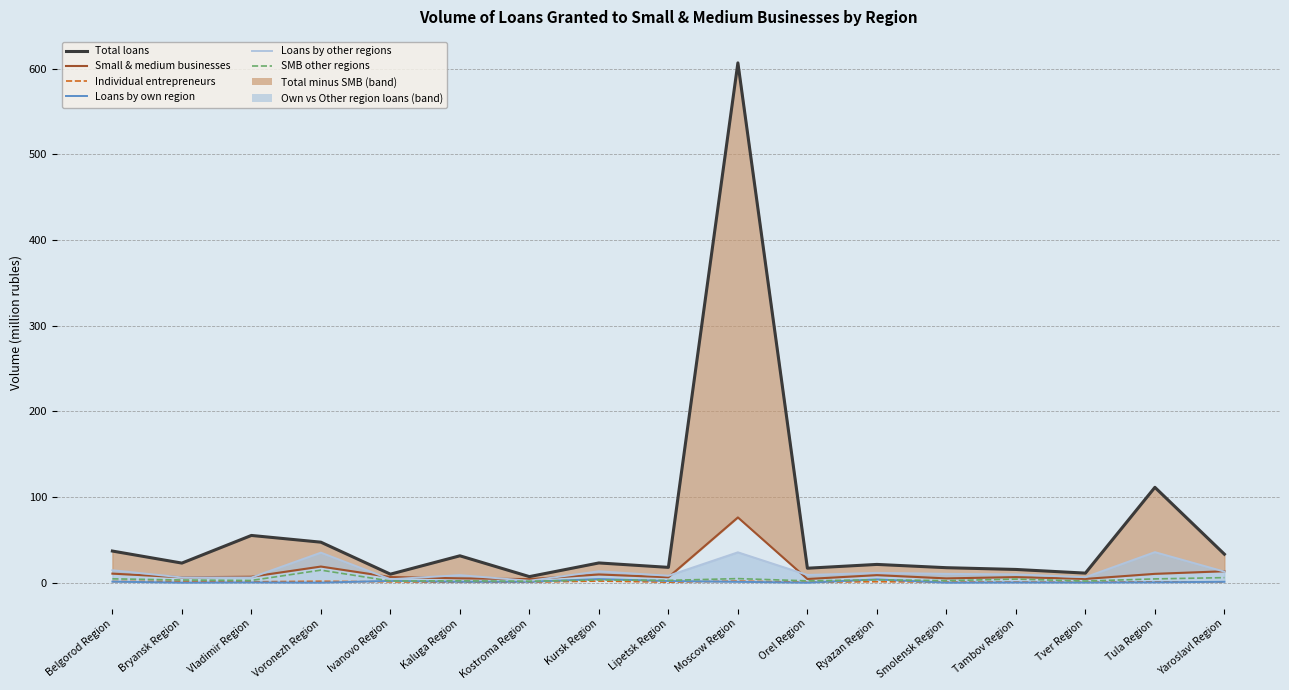

Reading right to left, extract all data points from this chart.

Total loans: Yaroslavl Region=33.2	Tula Region=111.3	Tver Region=11.1	Tambov Region=15.4	Smolensk Region=17.4	Ryazan Region=21.3	Orel Region=16.8	Moscow Region=606.8	Lipetsk Region=17.8	Kursk Region=23.0	Kostroma Region=7.0	Kaluga Region=31.3	Ivanovo Region=9.9	Voronezh Region=47.2	Vladimir Region=55.1	Bryansk Region=22.8	Belgorod Region=36.9
Small & medium businesses: Yaroslavl Region=13.3	Tula Region=10.3	Tver Region=4.4	Tambov Region=6.5	Smolensk Region=4.9	Ryazan Region=8.8	Orel Region=4.3	Moscow Region=76.1	Lipetsk Region=6.3	Kursk Region=9.5	Kostroma Region=4.1	Kaluga Region=5.0	Ivanovo Region=6.5	Voronezh Region=18.8	Vladimir Region=6.9	Bryansk Region=6.2	Belgorod Region=10.5
Individual entrepreneurs: Yaroslavl Region=0.8	Tula Region=0.9	Tver Region=0.4	Tambov Region=0.6	Smolensk Region=0.7	Ryazan Region=1.1	Orel Region=0.5	Moscow Region=1.8	Lipetsk Region=0.5	Kursk Region=1.8	Kostroma Region=0.6	Kaluga Region=0.5	Ivanovo Region=0.9	Voronezh Region=1.6	Vladimir Region=1.0	Bryansk Region=1.6	Belgorod Region=1.3
Loans by own region: Yaroslavl Region=1.0	Tula Region=0.4	Tver Region=0.2	Tambov Region=0.2	Smolensk Region=0.0	Ryazan Region=3.8	Orel Region=0.0	Moscow Region=1.0	Lipetsk Region=1.9	Kursk Region=4.2	Kostroma Region=1.1	Kaluga Region=1.0	Ivanovo Region=2.0	Voronezh Region=0.0	Vladimir Region=0.3	Bryansk Region=0.0	Belgorod Region=1.2
Loans by other regions: Yaroslavl Region=12.9	Tula Region=35.6	Tver Region=6.4	Tambov Region=9.6	Smolensk Region=10.2	Ryazan Region=11.4	Orel Region=9.0	Moscow Region=35.4	Lipetsk Region=8.0	Kursk Region=13.2	Kostroma Region=2.2	Kaluga Region=8.7	Ivanovo Region=3.9	Voronezh Region=35.0	Vladimir Region=5.9	Bryansk Region=6.1	Belgorod Region=14.5
SMB other regions: Yaroslavl Region=5.8	Tula Region=4.4	Tver Region=1.9	Tambov Region=4.1	Smolensk Region=2.3	Ryazan Region=3.3	Orel Region=2.1	Moscow Region=4.7	Lipetsk Region=2.7	Kursk Region=3.1	Kostroma Region=1.7	Kaluga Region=2.1	Ivanovo Region=1.9	Voronezh Region=14.6	Vladimir Region=2.6	Bryansk Region=3.1	Belgorod Region=4.4